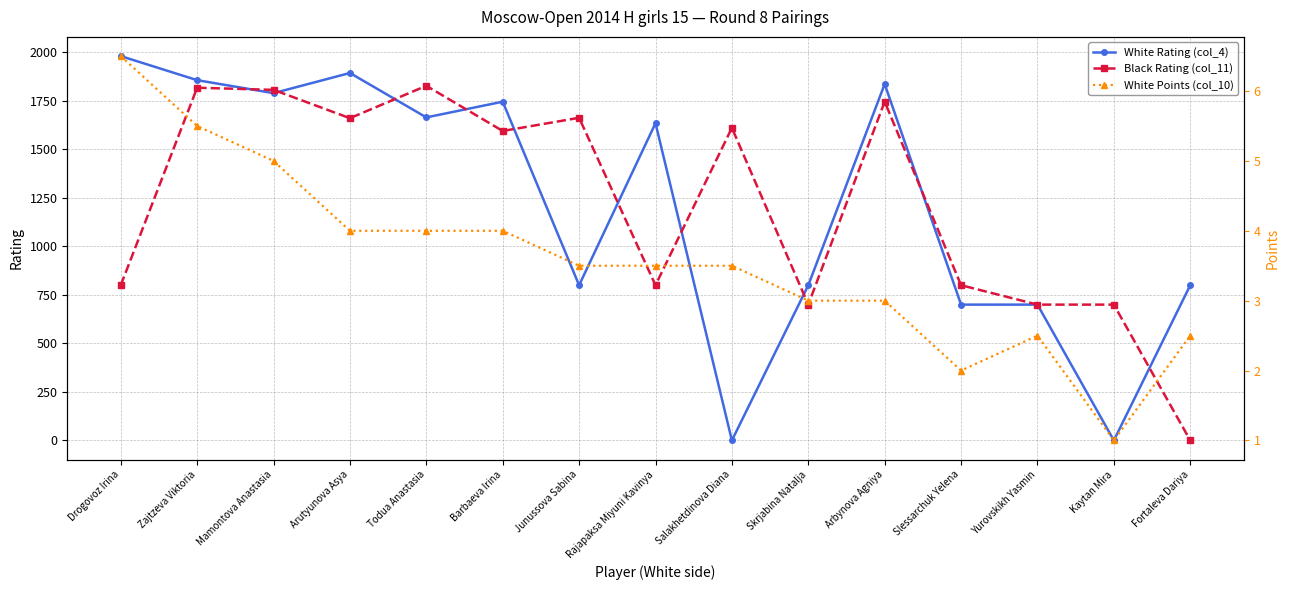

Count the number of data series in this chart.

3